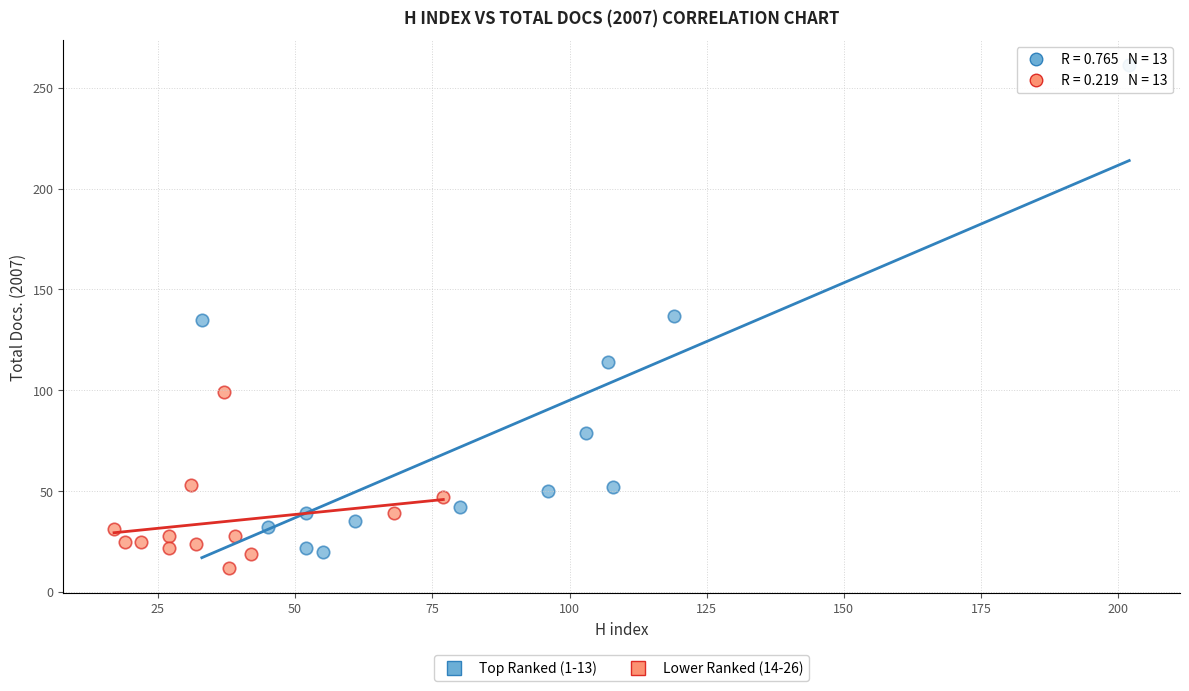

Which series has the largest Y range (max minus min)?

Top Ranked (1-13)